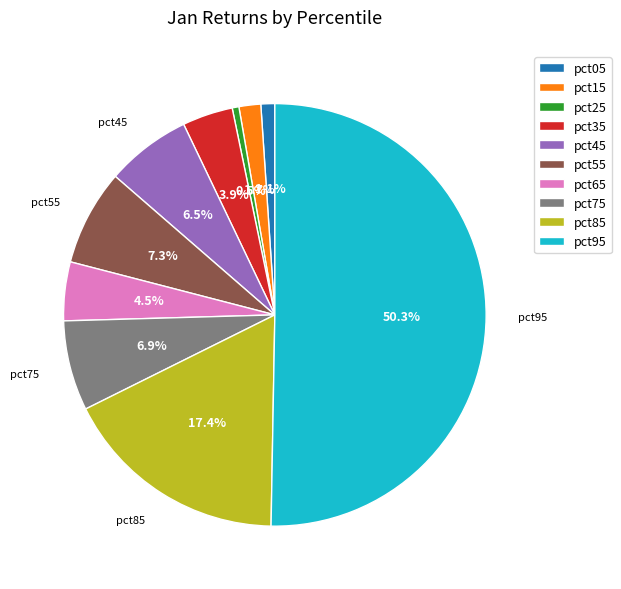

Which category accounts for the majority?

pct95